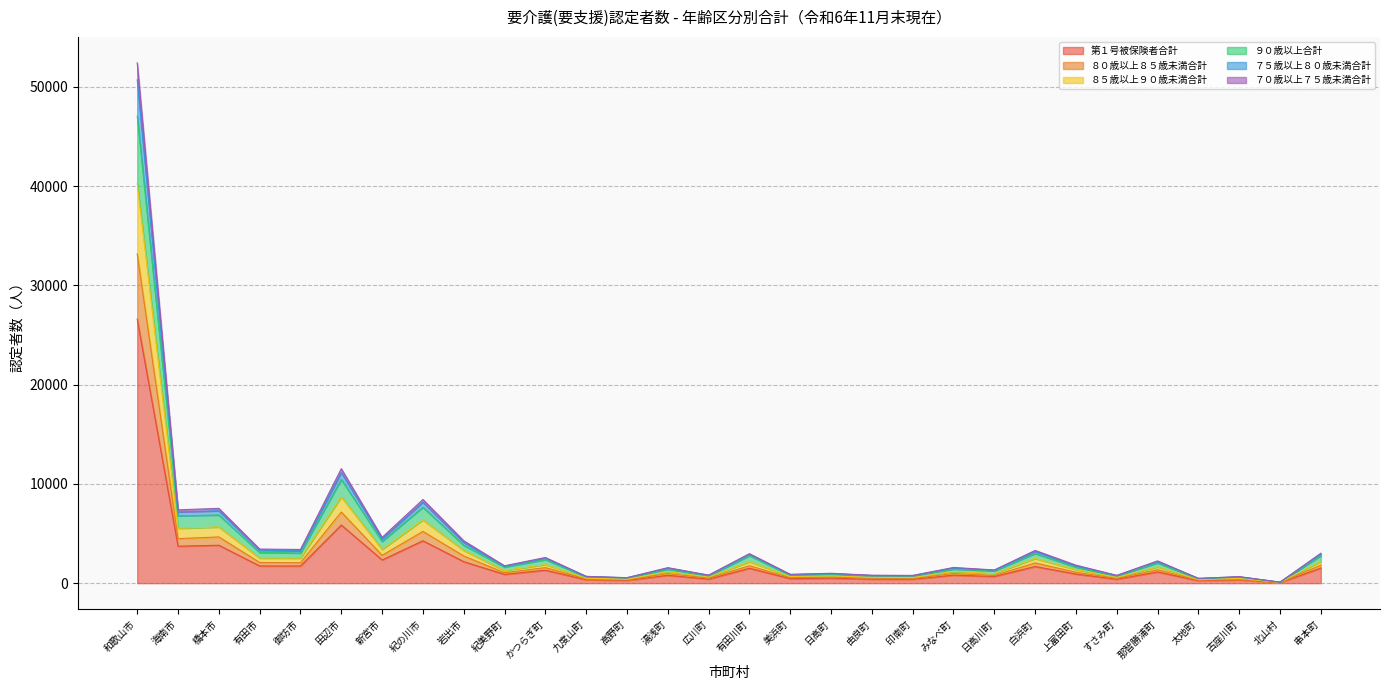

What is the total value across all series at 有田市?

3436